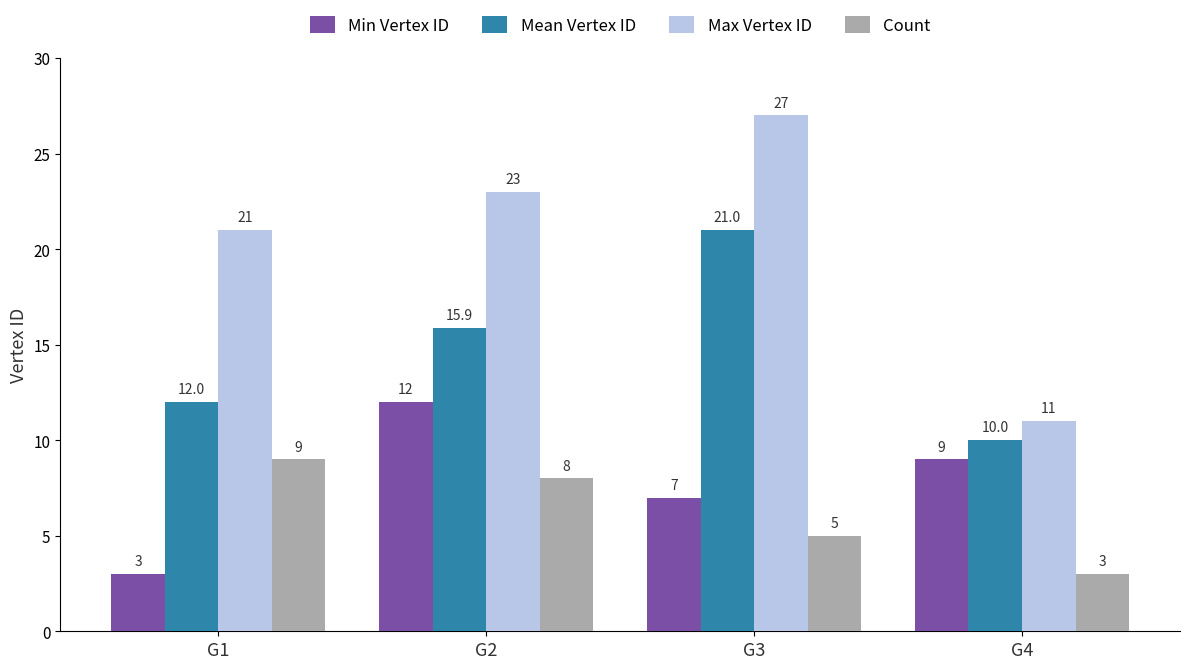

What is the difference between the Max Vertex ID values at G2 and G4?

12.0